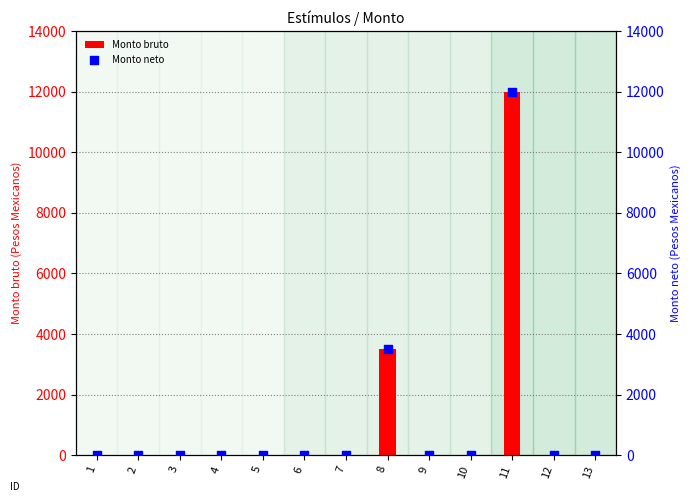

At which category is the sum across all series the highest?

11